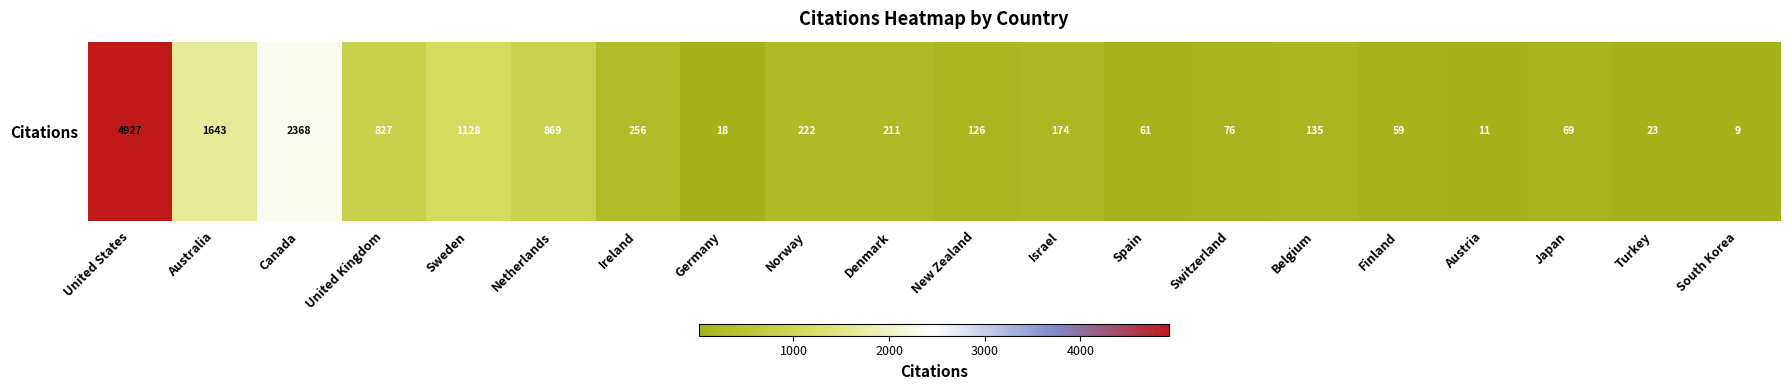

What is the difference between the second highest and minimum values?

2359